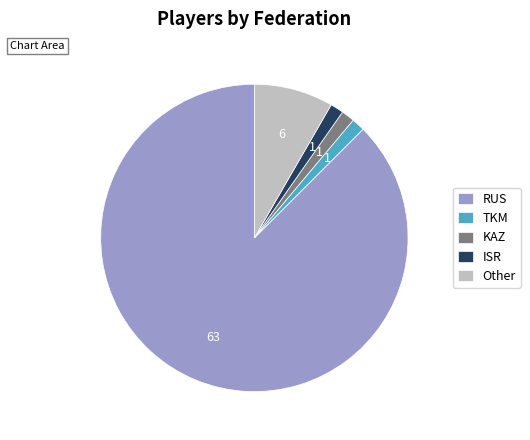

What is the largest slice in the pie chart?

RUS